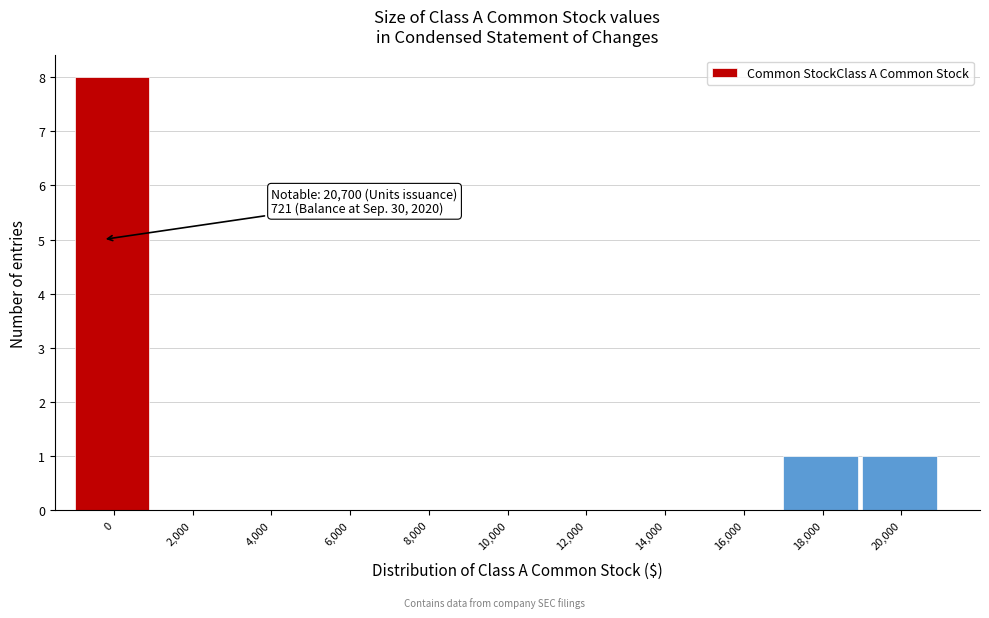

Is it true that the value at 20,000 is 2?

False